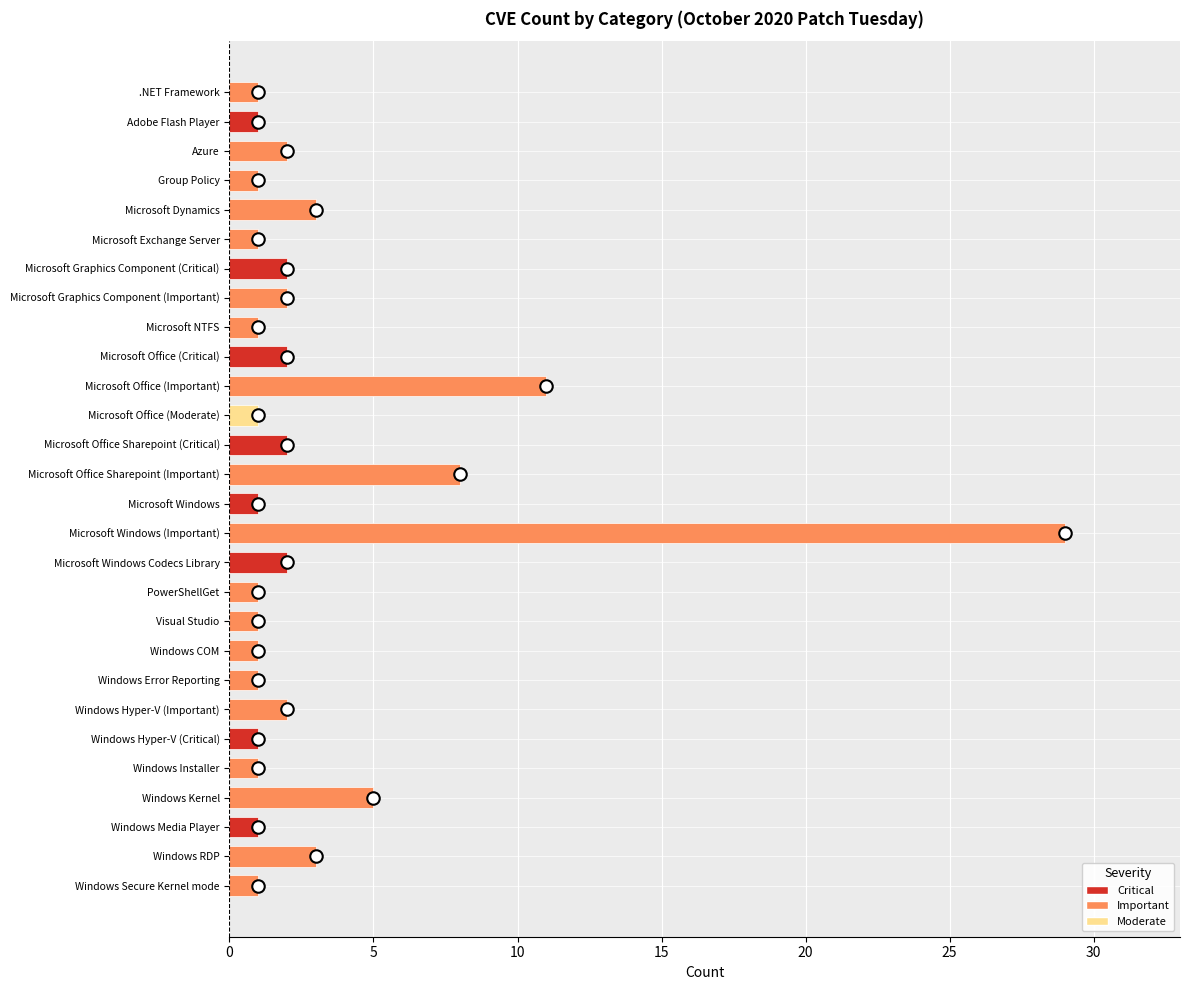

Reading bottom to top, extract all data points from this chart.

1	3	1	5	1	1	2	1	1	1	1	2	29	1	8	2	1	11	2	1	2	2	1	3	1	2	1	1